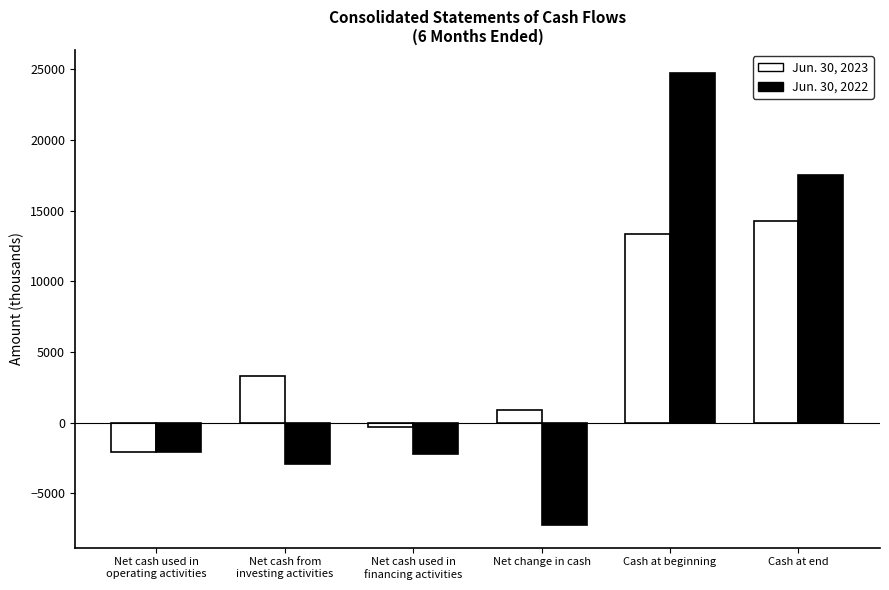

What is the total value across all series at Cash at beginning?

38120